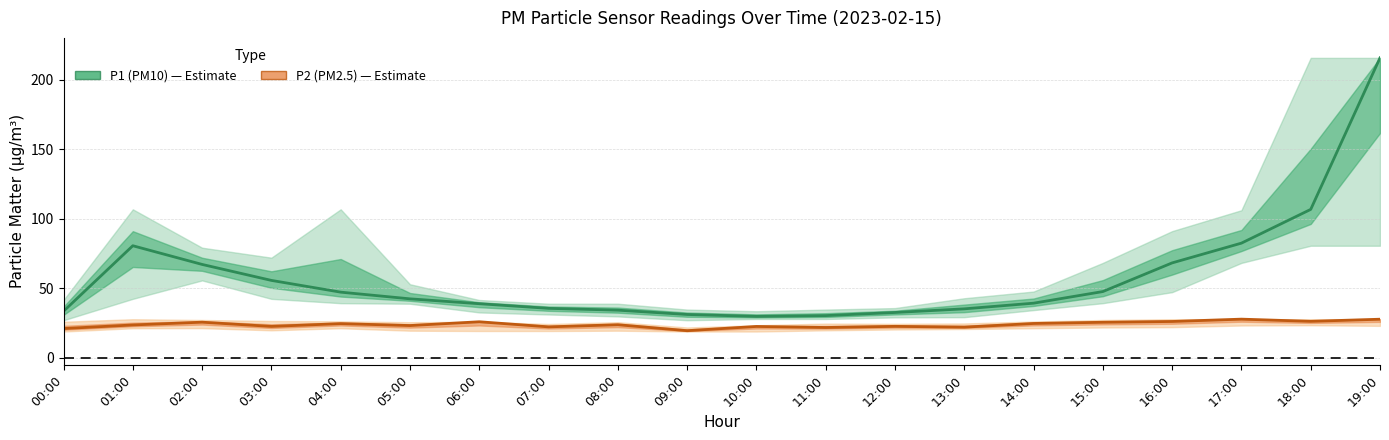

At how many categories does at least one series exceed 177?

1